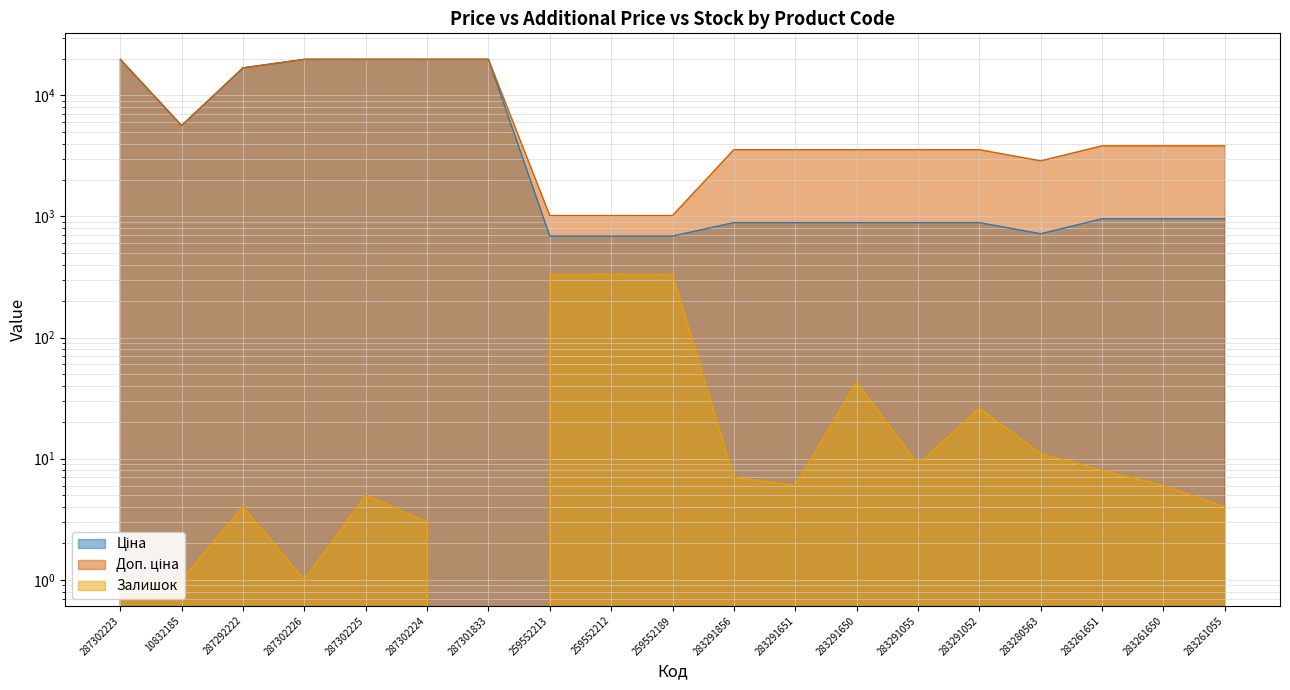

Which series has the largest range (max minus min)?

Ціна